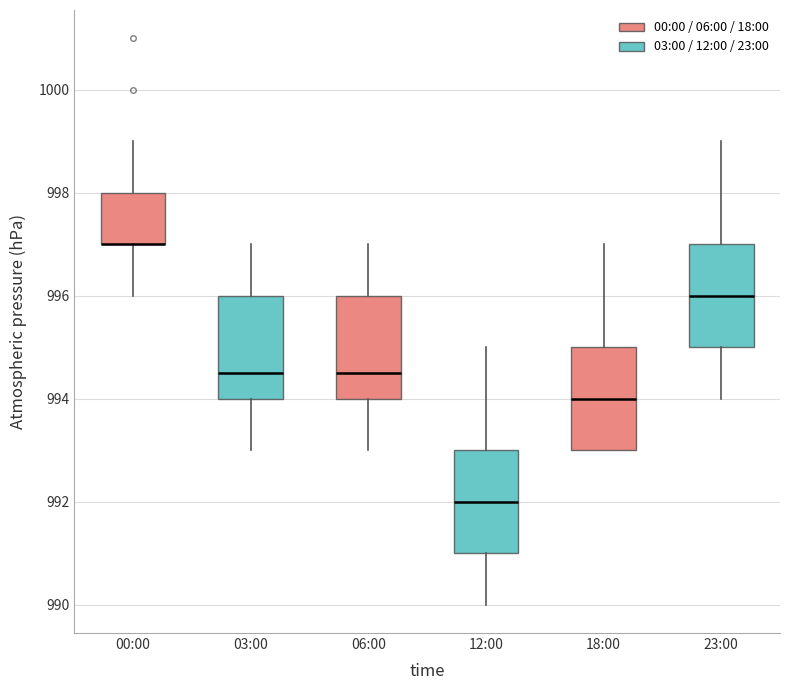

Reading left to right, transcribe this box plot: for each box, give where its median line is, the range the box spans, and where its two whiskers end, as read against the y-axis. The values are not printed on the chart, so give them approximately, as read against the axis.

00:00: median 997.0 (drawn on the box's lower edge), box 997.0 to 998.0, whiskers 996.0 to 999.0
03:00: median 994.6, box 994.0 to 996.0, whiskers 993.0 to 997.0
06:00: median 994.6, box 994.0 to 996.0, whiskers 993.0 to 997.0
12:00: median 992.0, box 991.0 to 993.0, whiskers 990.0 to 995.0
18:00: median 994.0, box 993.0 to 995.0, whiskers 993.0 to 997.0
23:00: median 996.0, box 995.0 to 997.0, whiskers 994.0 to 999.0